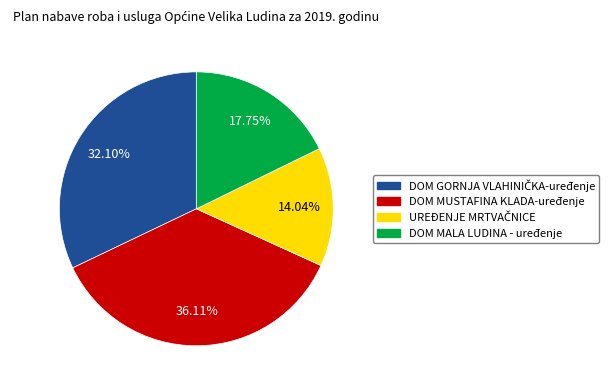

Count the number of slices in the pie.

4